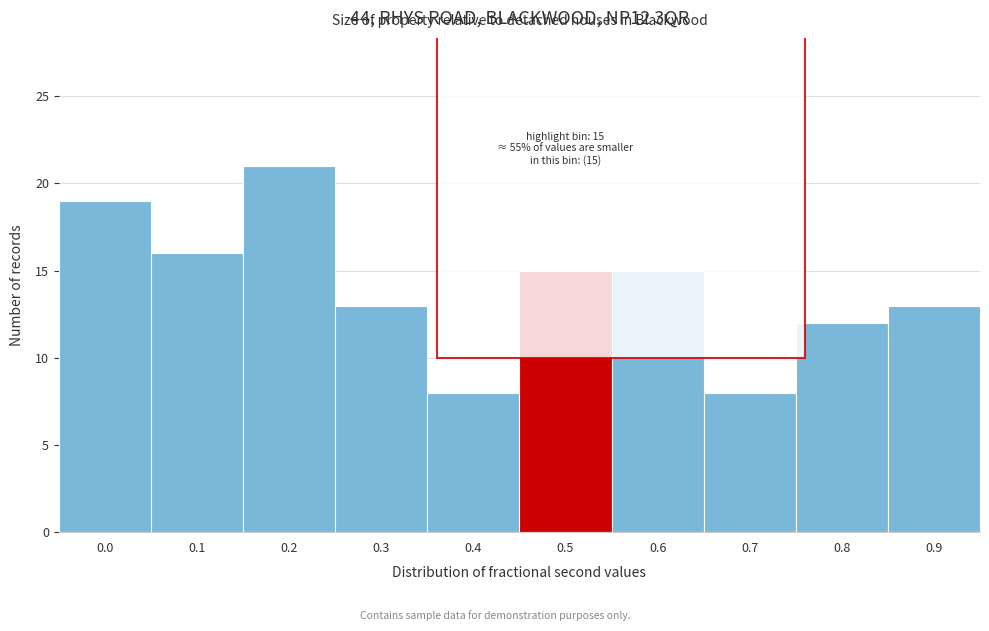

Reading right to left, what are all the values shown in this chart?

0.9=13	0.8=12	0.7=8	0.6=15	0.5=15	0.4=8	0.3=13	0.2=21	0.1=16	0.0=19